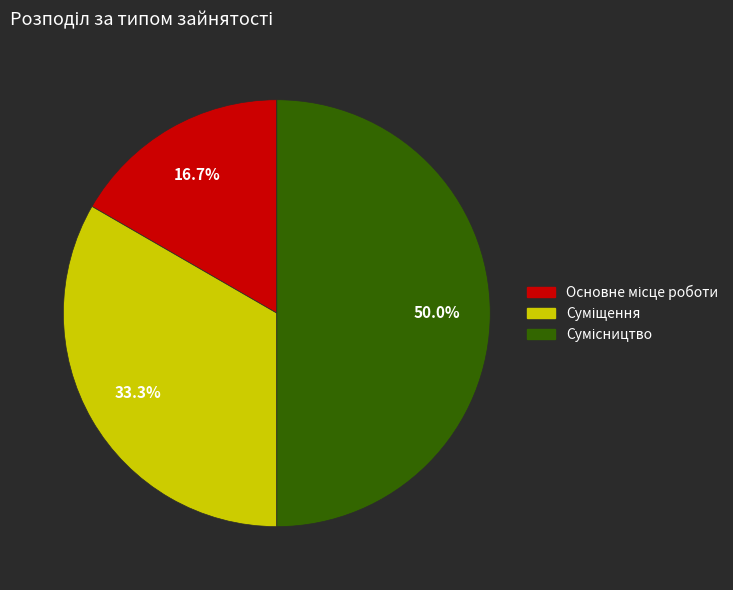

How many slices are in this pie chart?

3